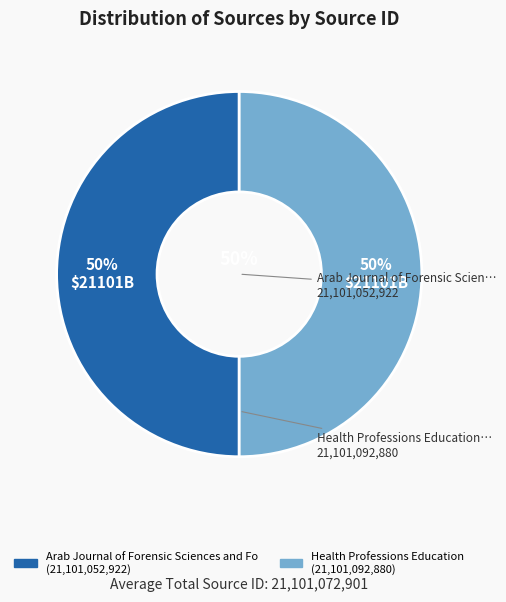

How much of the chart is everything except Health Professions Education?

50.0%